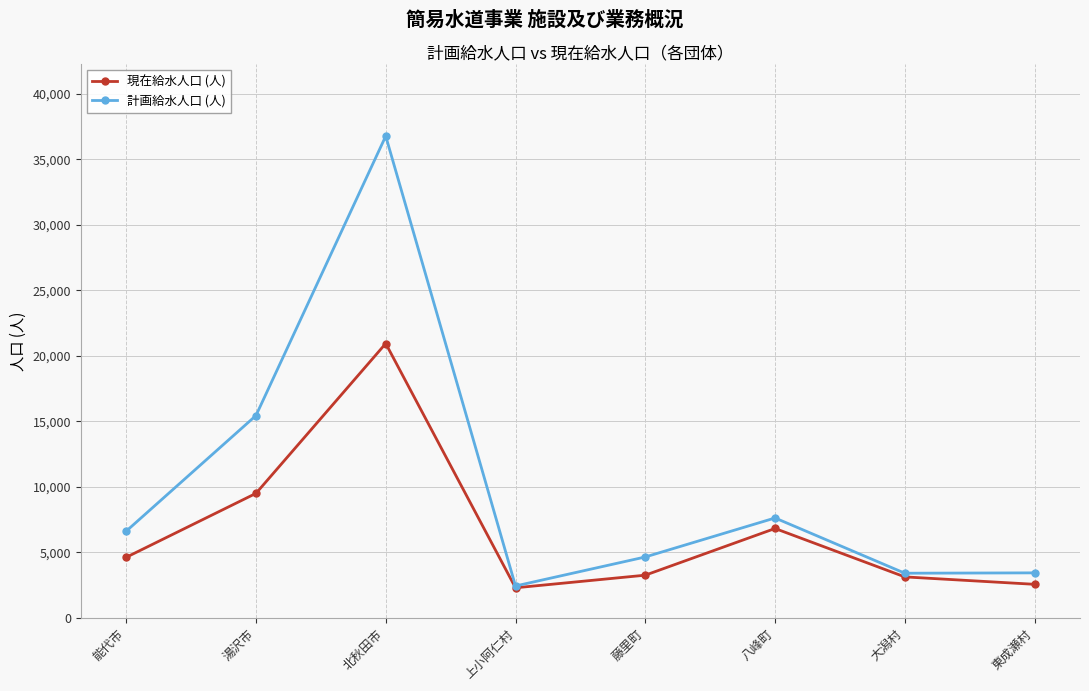

Where is the first local maximum for 現在給水人口 (人)?

北秋田市